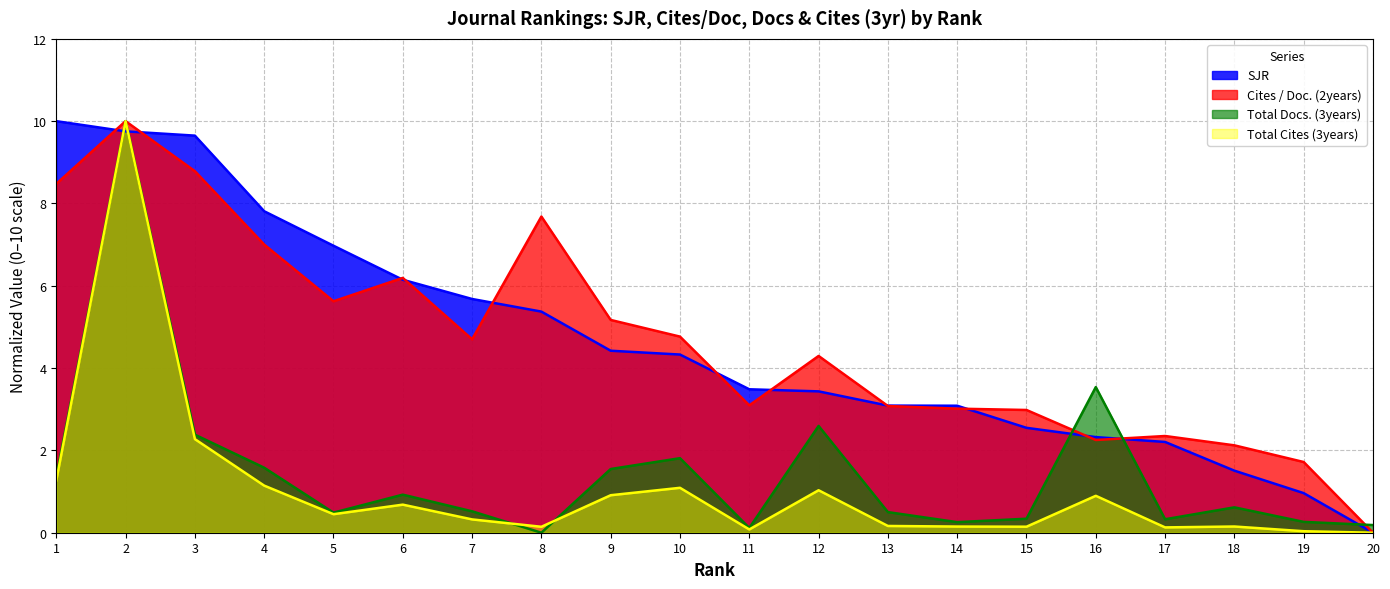

Which series ends up on top after the final intersection of SJR and Total Docs. (3years)?

Total Docs. (3years)